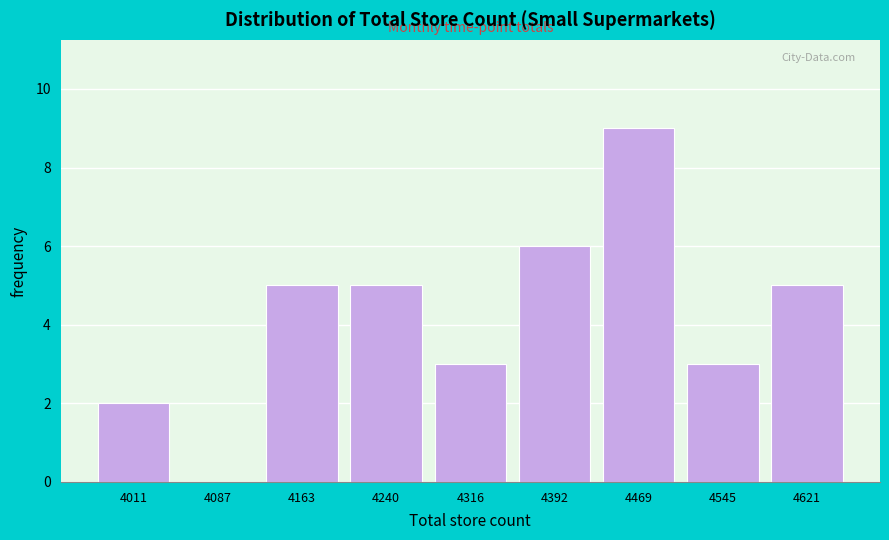

Which range on the x-axis has the tallest bar?

4430 to 4510